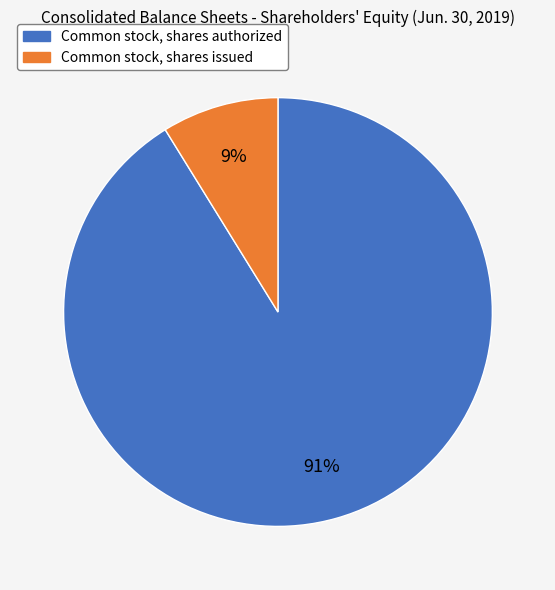

Combined, do Common stock, shares authorized and Common stock, shares issued account for over 50%?

Yes